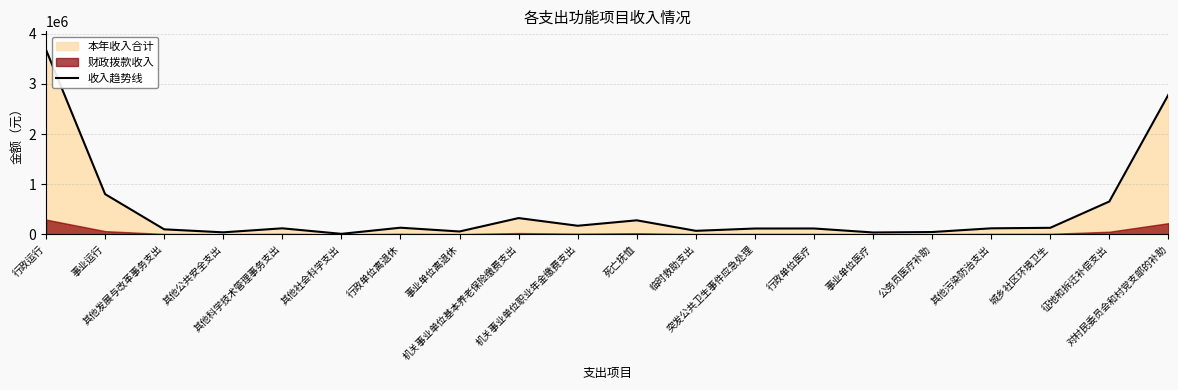

What is the value of the 3rd point from the left?

100000.0